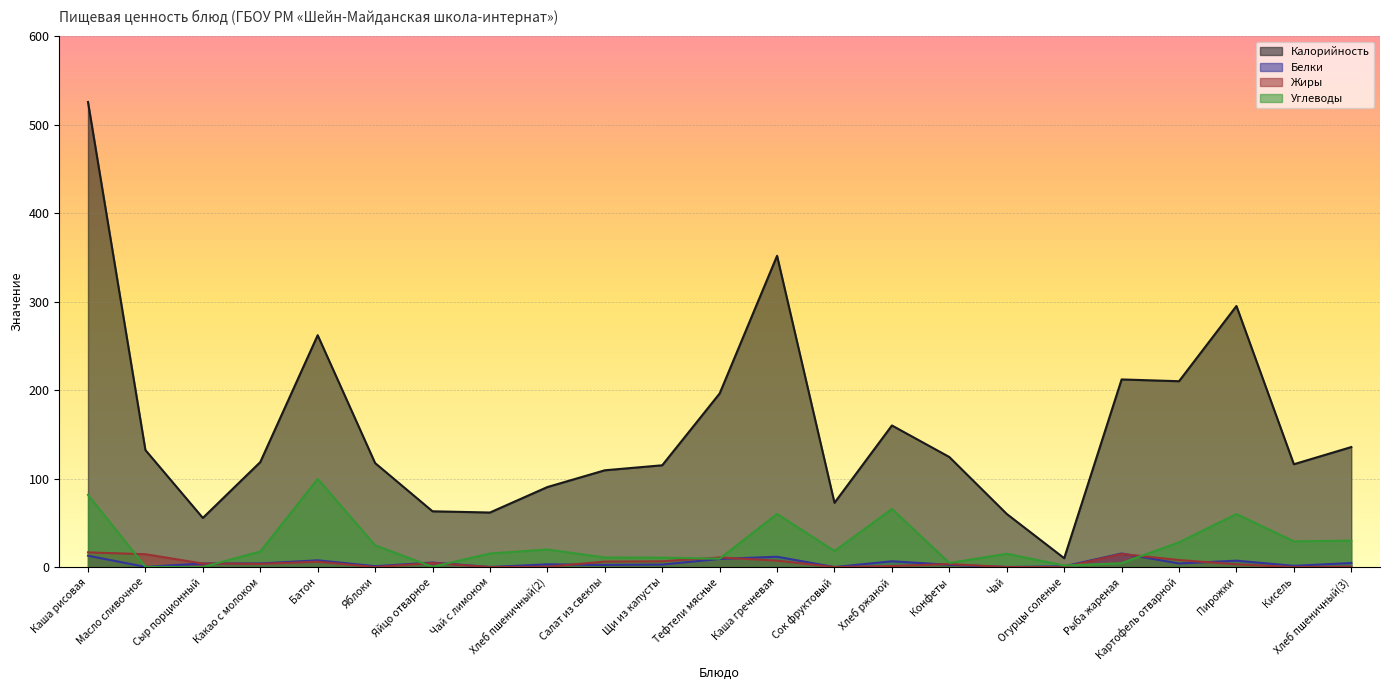

At which category is the sum across all series the highest?

Каша рисовая